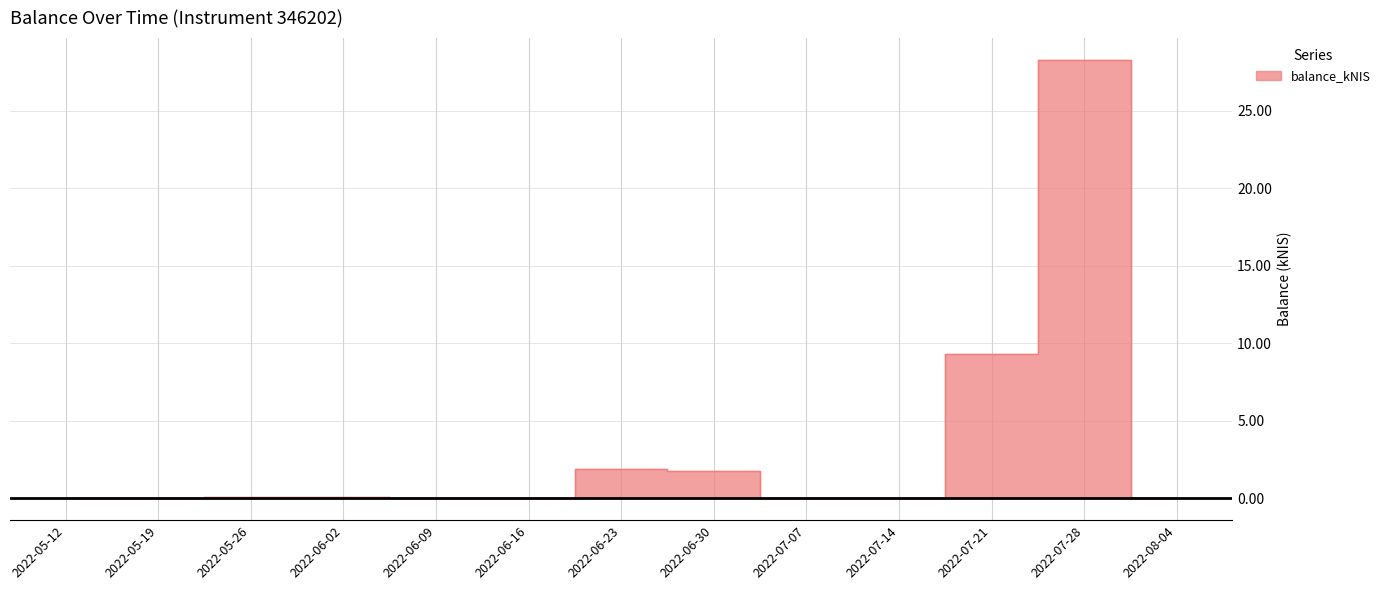

Reading left to right, what are all the values shown in this chart?

2022-05-12=0.0	2022-05-19=0.0	2022-05-26=0.1	2022-06-02=0.1	2022-06-09=0.0	2022-06-16=0.0	2022-06-23=1.9	2022-06-30=1.8	2022-07-07=0.0	2022-07-14=0.0	2022-07-21=9.3	2022-07-28=28.3	2022-08-04=0.0